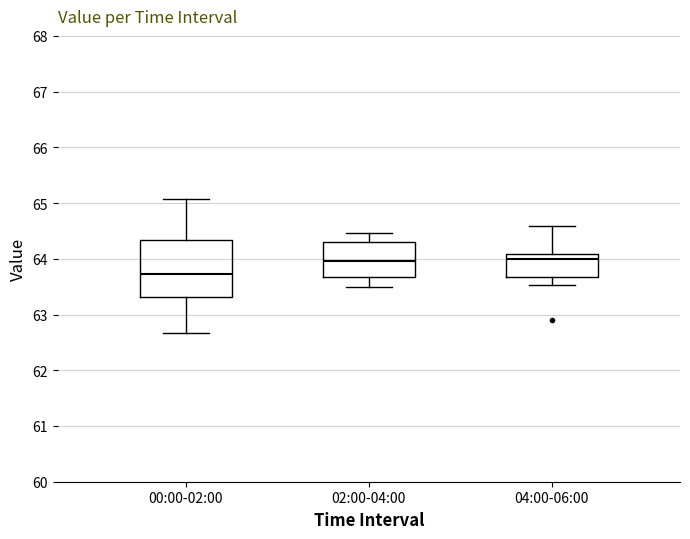

Where is the lower edge of the box for 00:00-02:00 on the y-axis? The values are not printed on the chart, so give them approximately, as read against the axis.

63.3